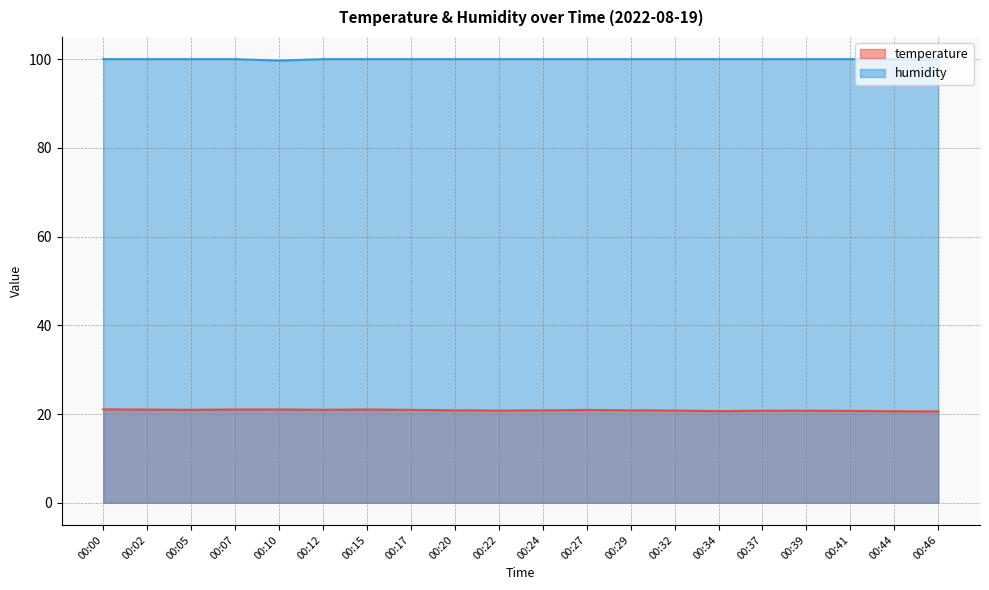

What is the difference between the second highest and minimum values in the humidity series?

0.3